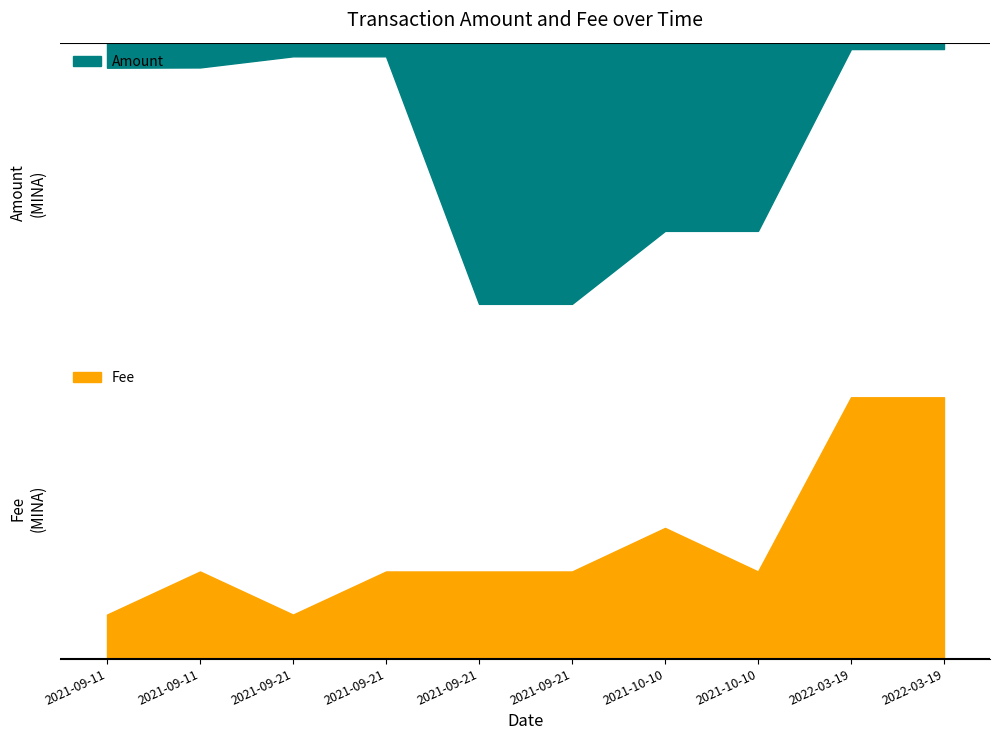

What is the sum of the Amount values at 2021-09-21 18:36:00 and 2022-03-19 02:48:00?

959.5